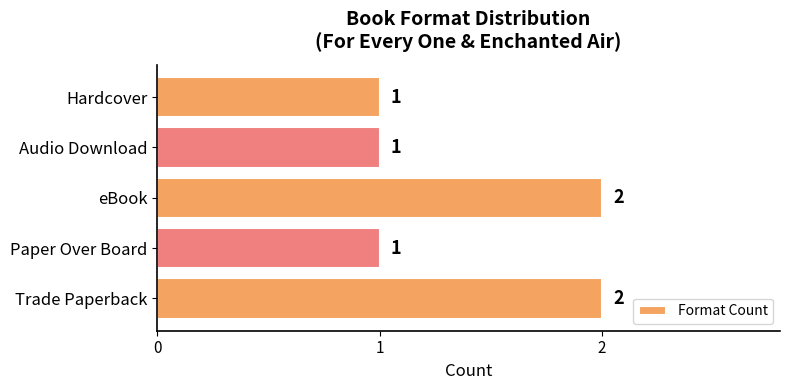

The chart shows a value of 2 at Paper Over Board. True or false?

False